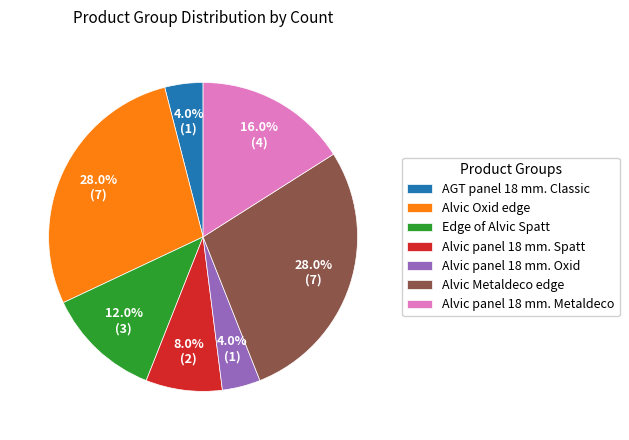

The AGT panel 18 mm. Classic slice represents 12% of the pie. True or false?

False